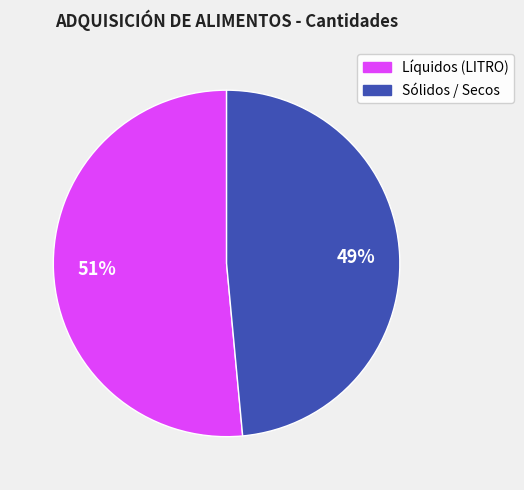

Does any single category account for the majority?

Yes